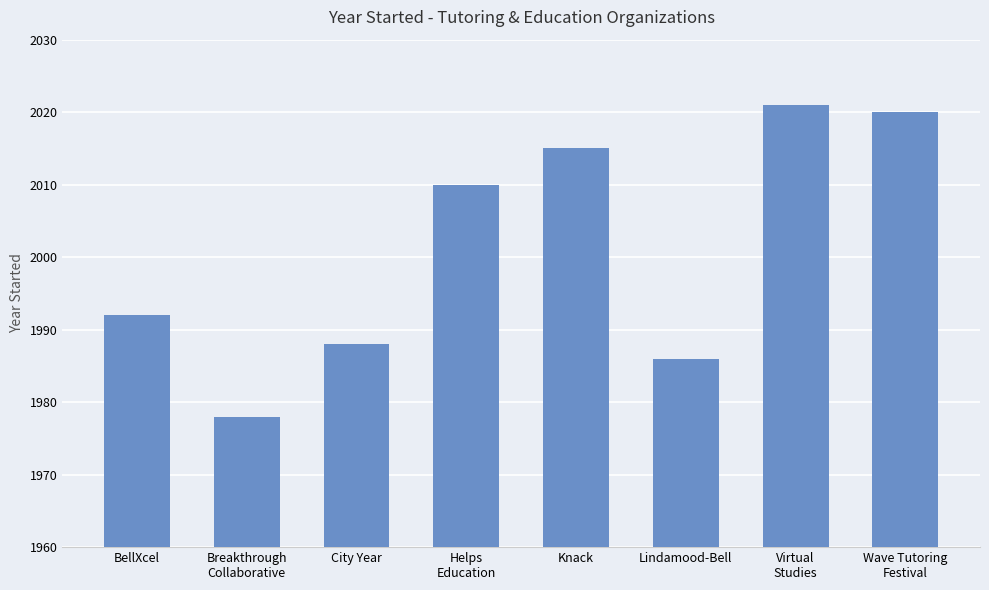

Which category has the lowest value across all series?

Breakthrough
Collaborative